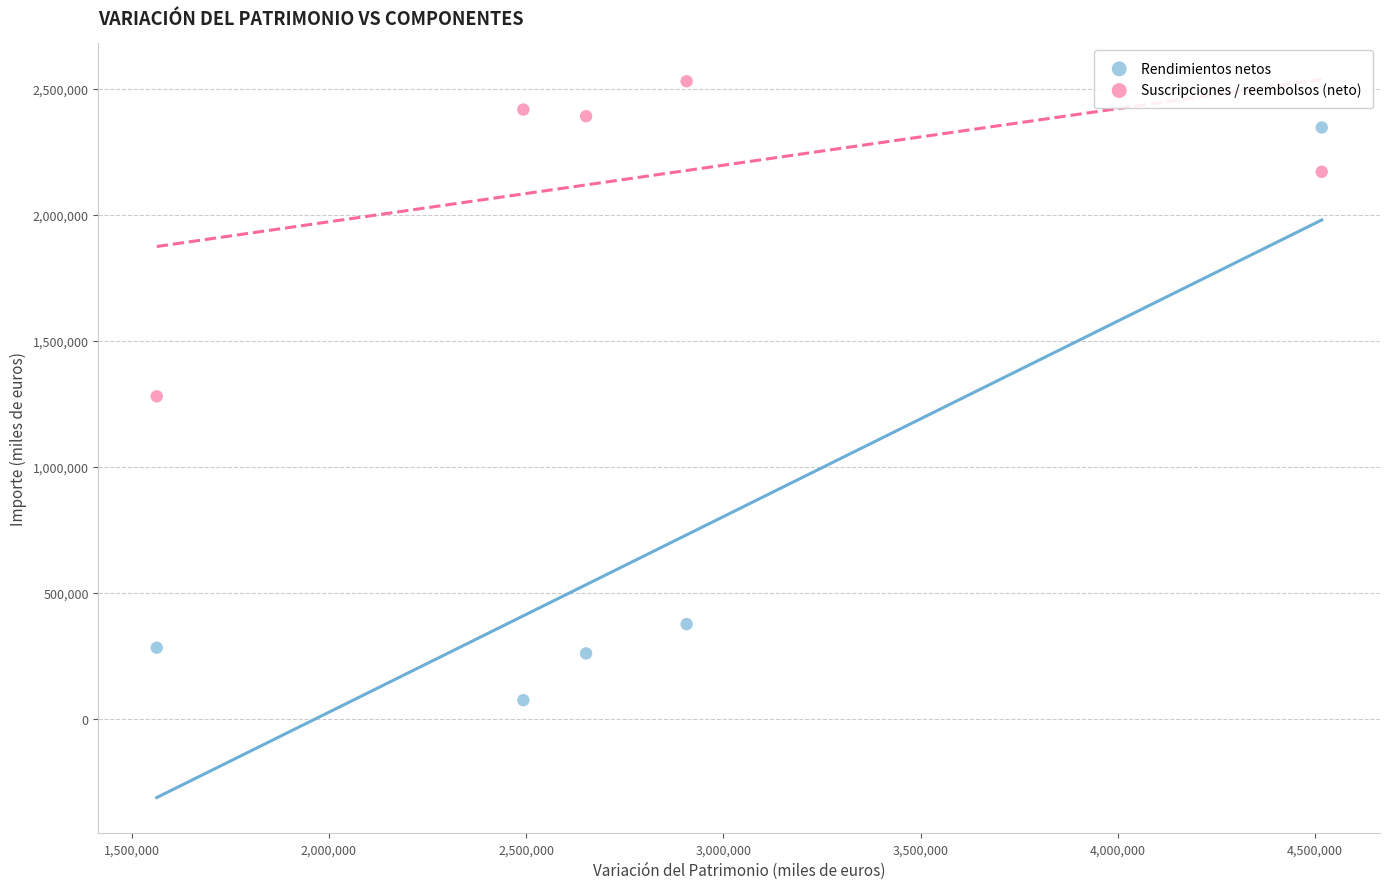

Which series has the widest spread of Y values?

Rendimientos netos